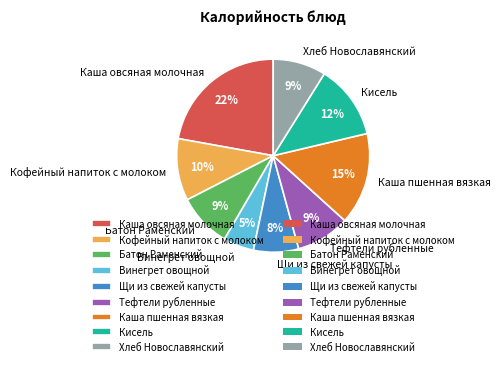

Is it true that Батон Раменский is 9% of the pie?

True